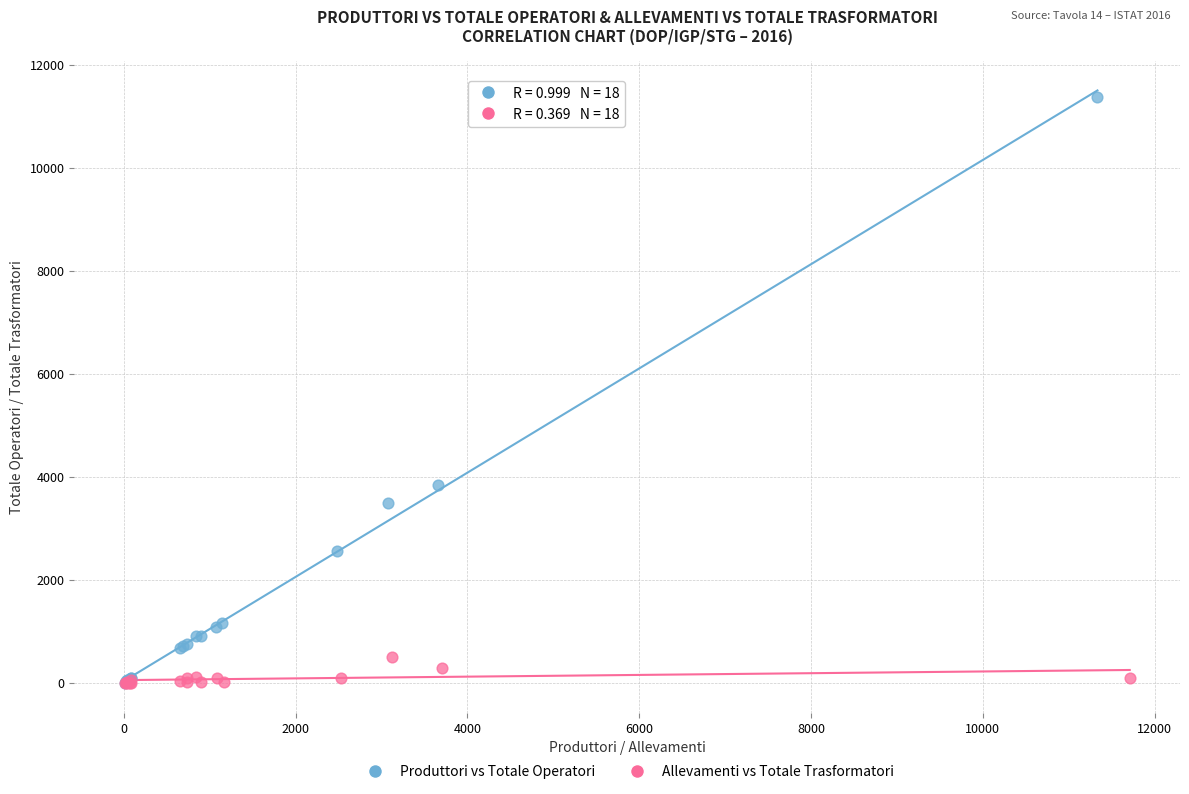

Which series has the largest Y range (max minus min)?

Produttori vs Totale Operatori